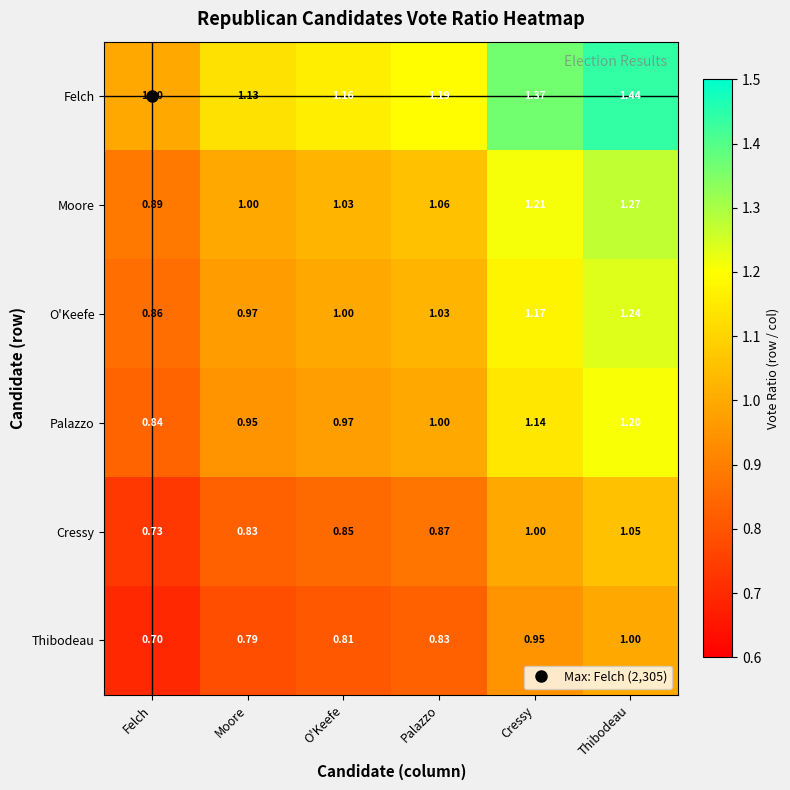

Which series has the largest total across all categories?

Felch